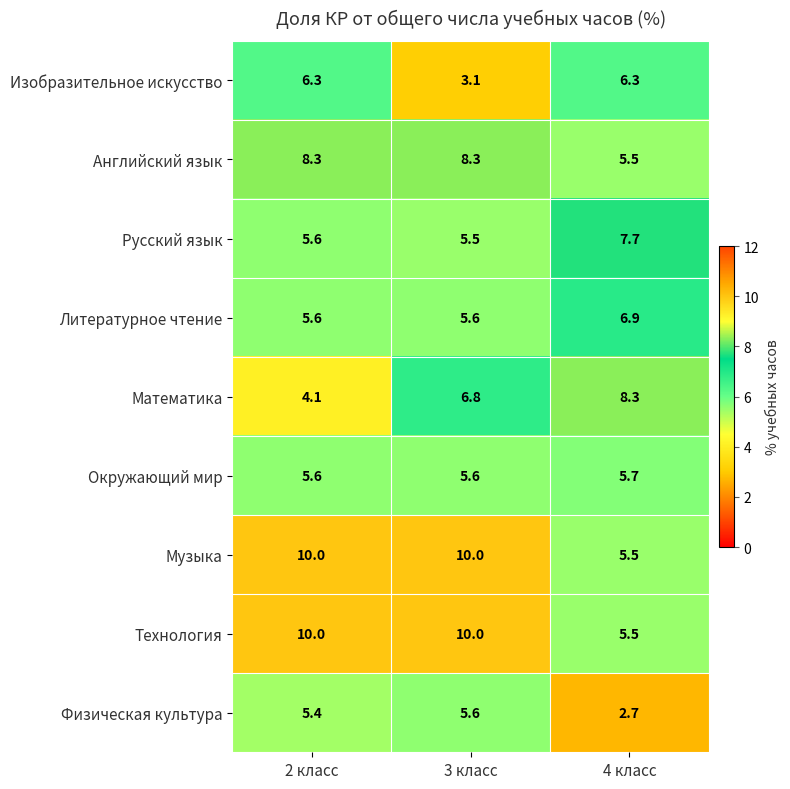

Read the Литературное чтение value at 2 класс.

5.6